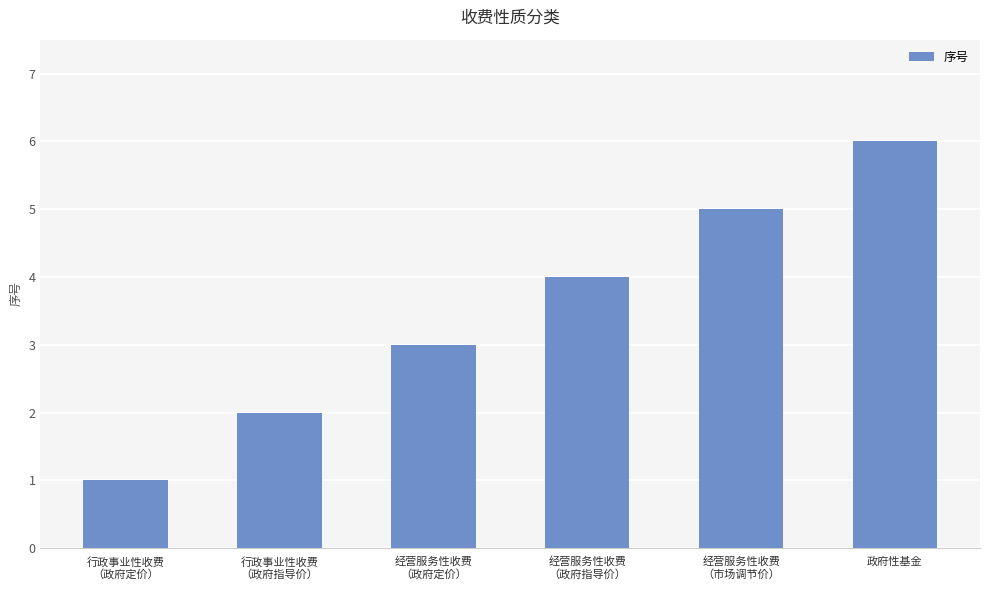

Does the chart contain any negative values?

No